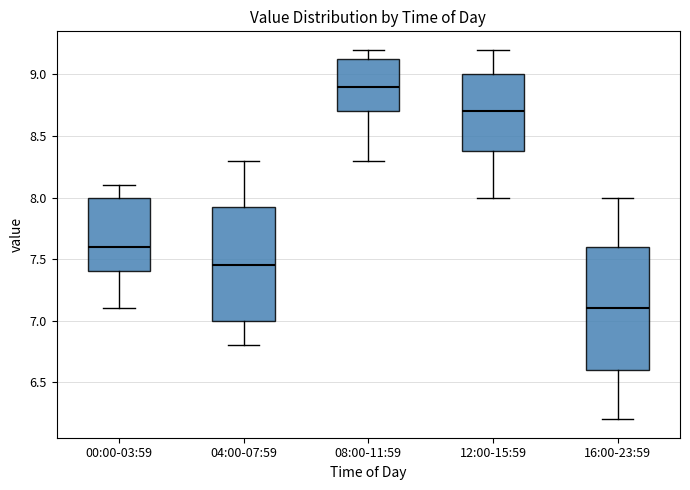

Comparing the boxes themselves (not the whiskers), which one is the tallest?

16:00-23:59